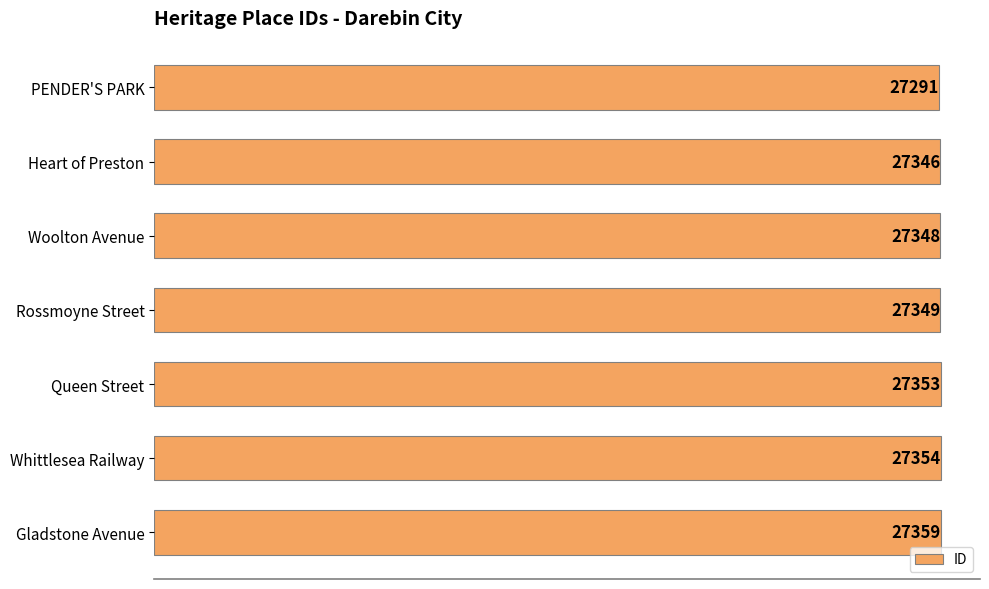

What is the average value?

27343